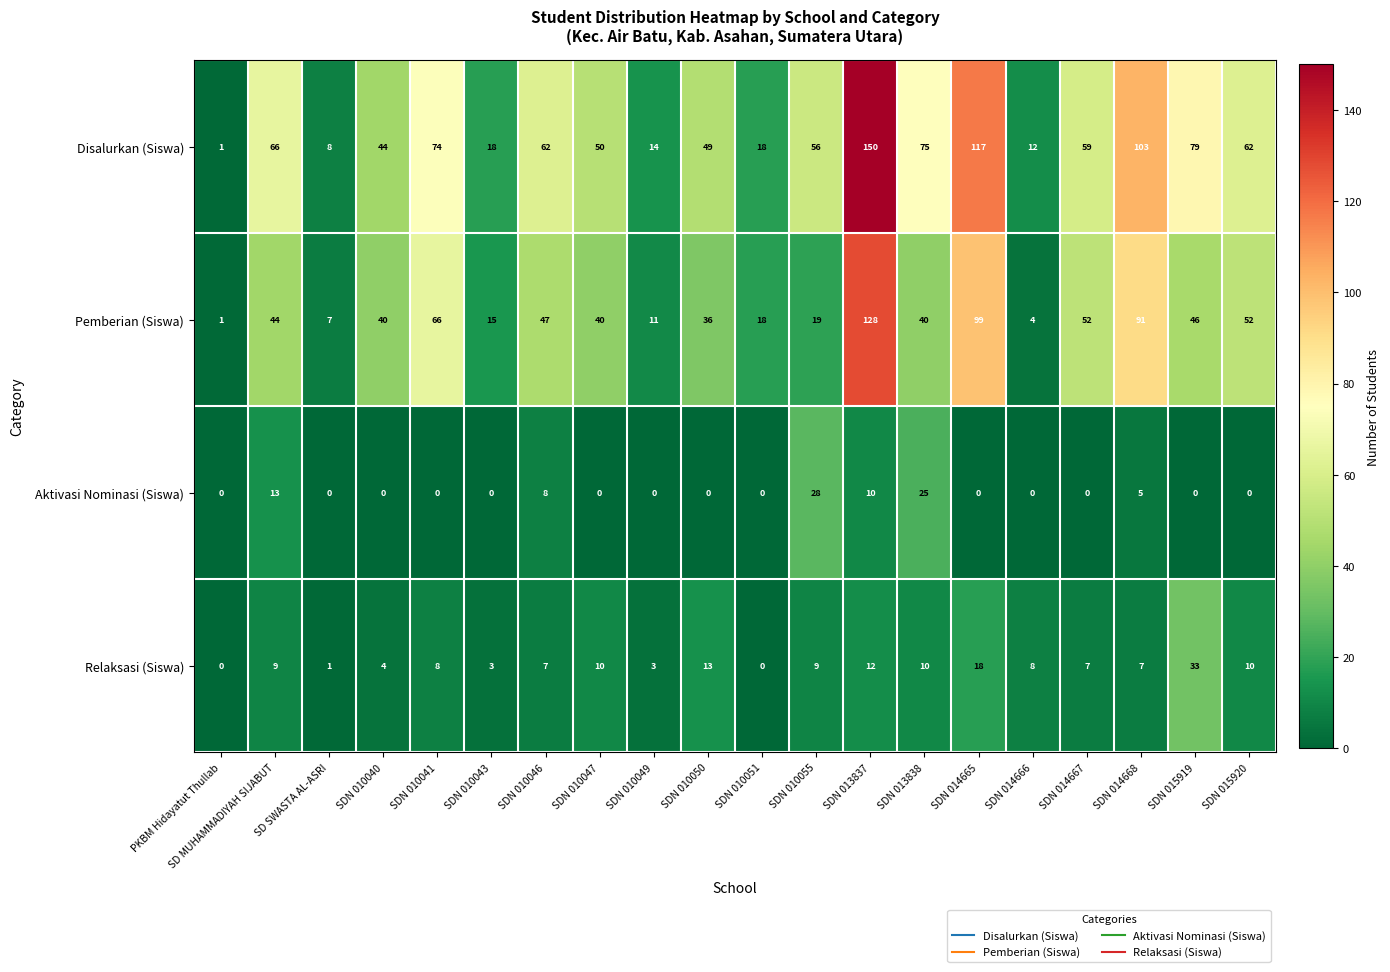

What is the difference between the maximum and minimum values in the Relaksasi (Siswa) series?

33